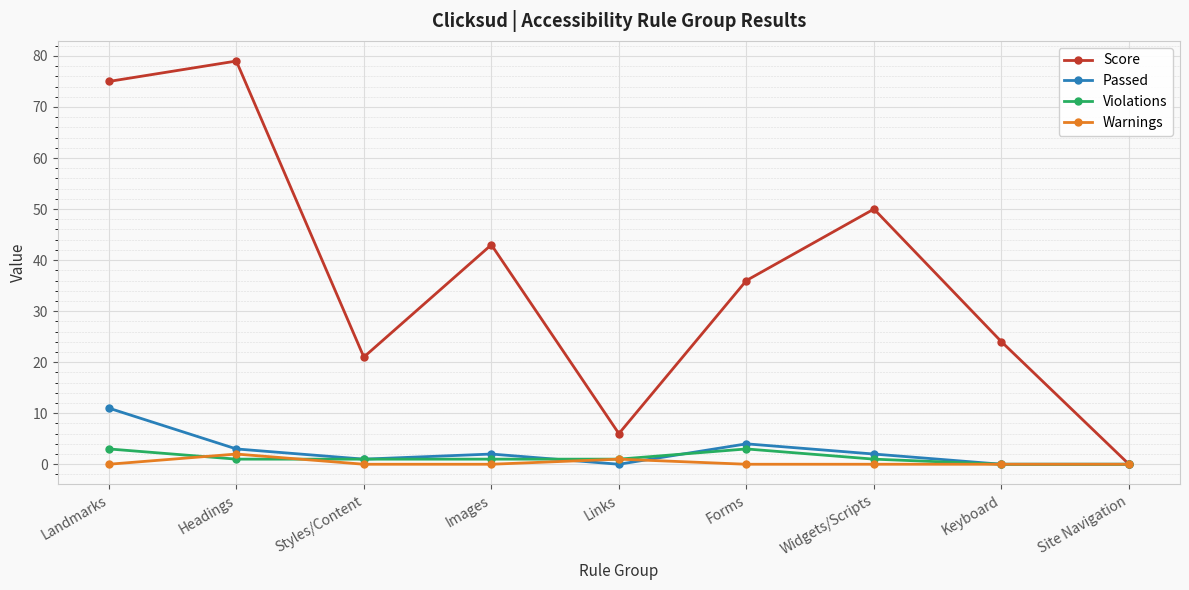

Where does the Violations series first go above 1?

Landmarks